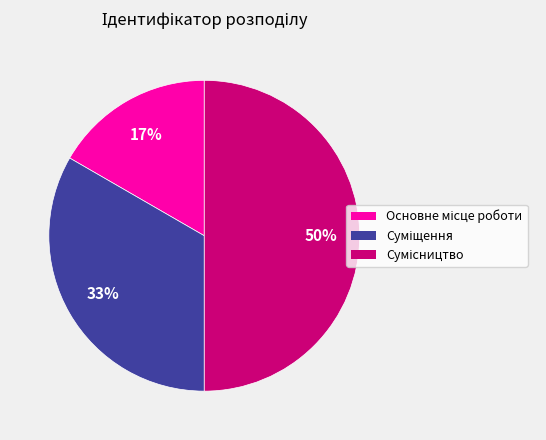

To the nearest percent, what is the difference between the largest and smallest slice percentages?

33%